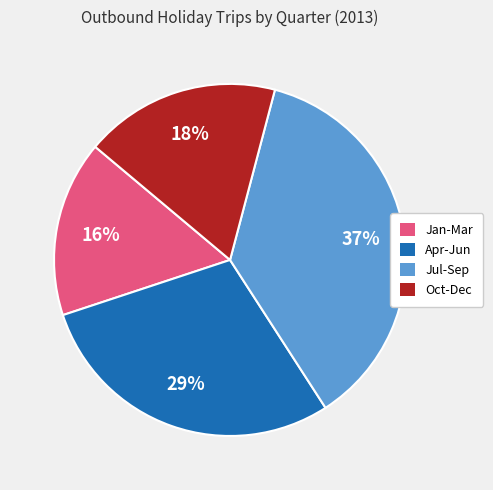

Count the number of slices in the pie.

4